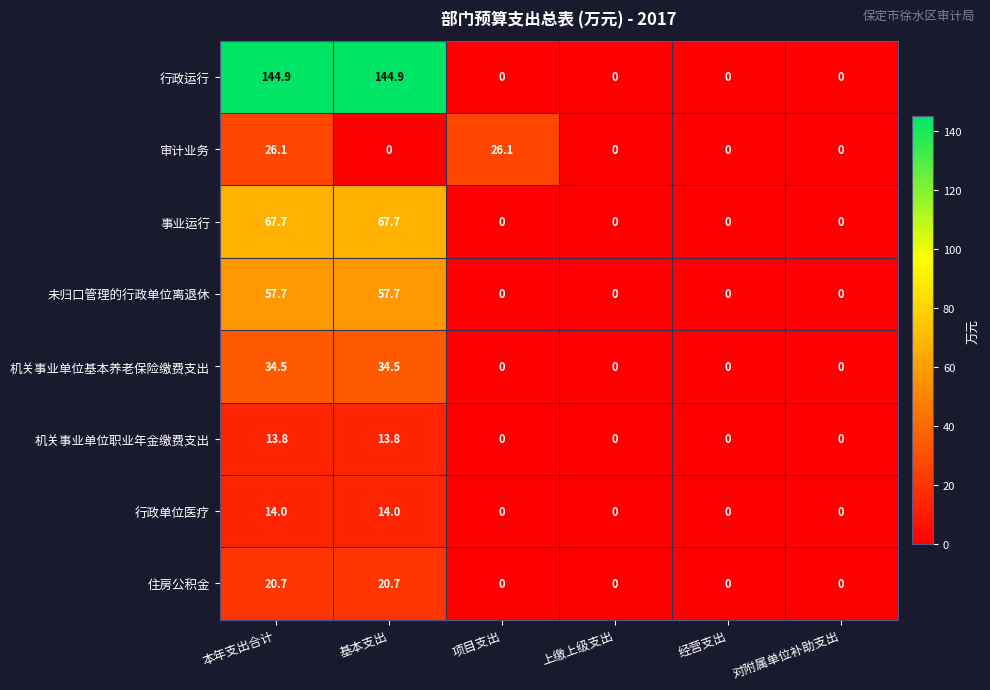

What is the highest value of the 机关事业单位基本养老保险缴费支出 series?

34.5